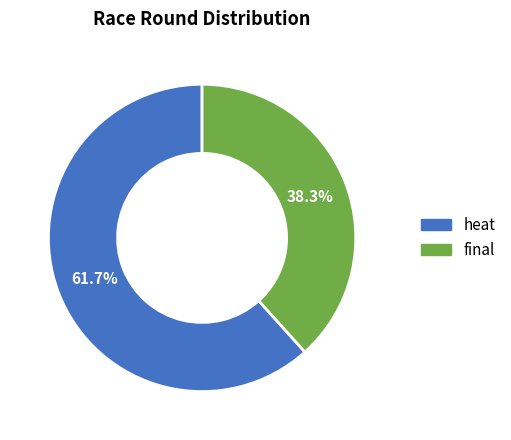

Is there a majority slice in this chart?

Yes